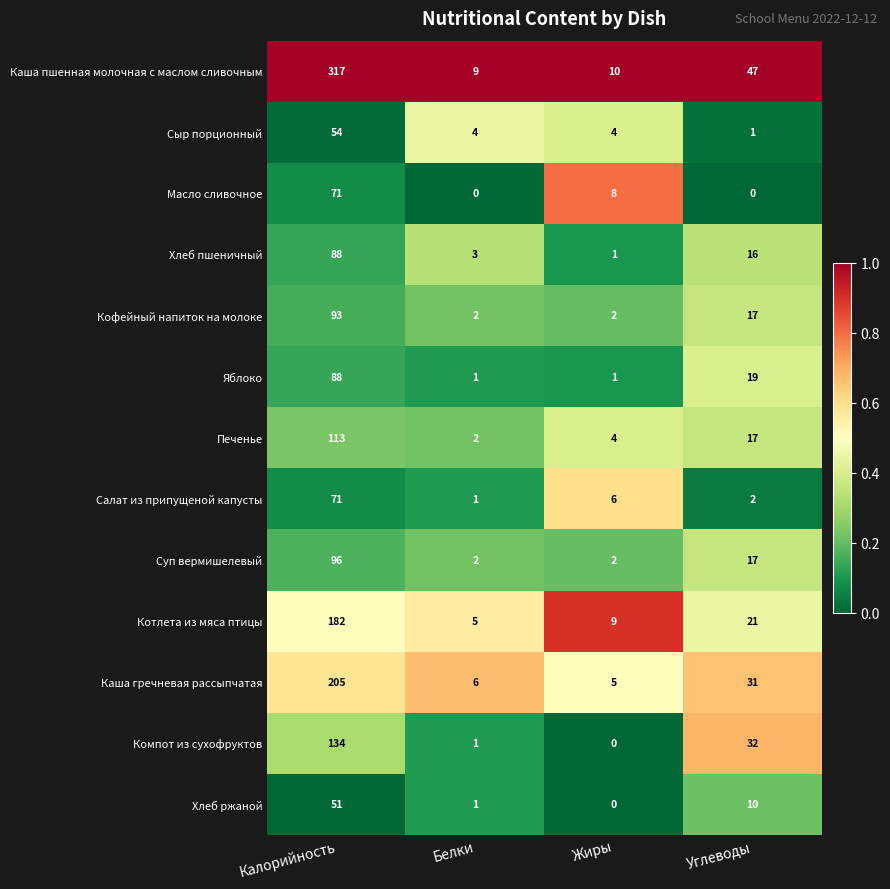

Rank the categories by Хлеб ржаной value from lowest to highest.

Жиры, Белки, Углеводы, Калорийность